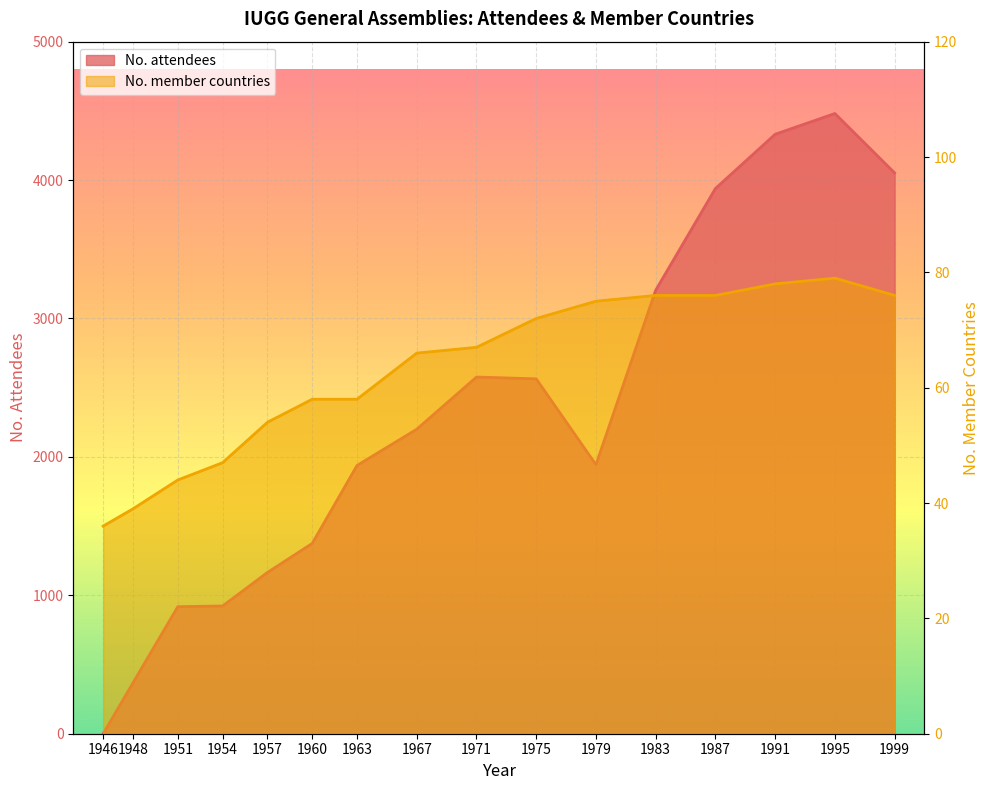

What is the spread (max minus min) of values at 1951?

874